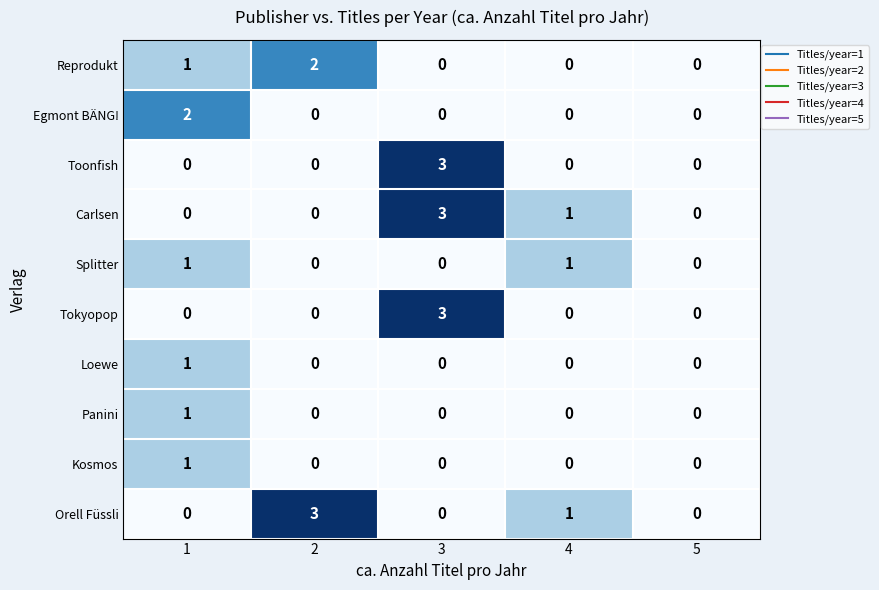

Which category has the highest value in the Carlsen series?

3